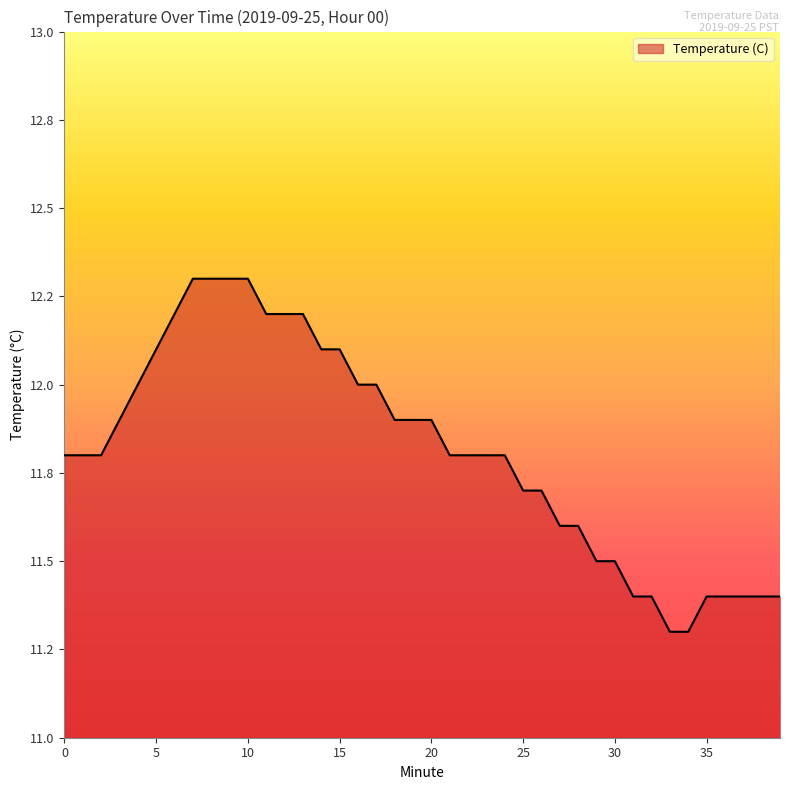

Does the chart display data point markers on the line(s)?

No